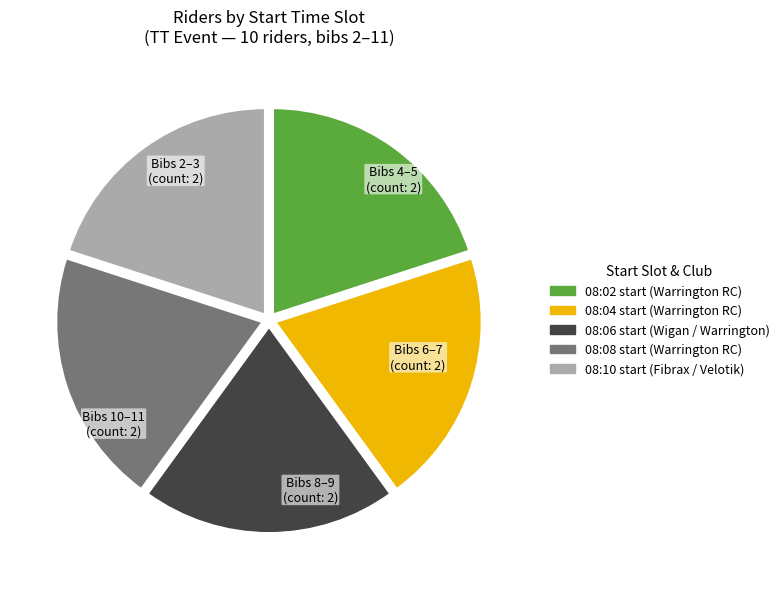

Does any single category account for the majority?

No